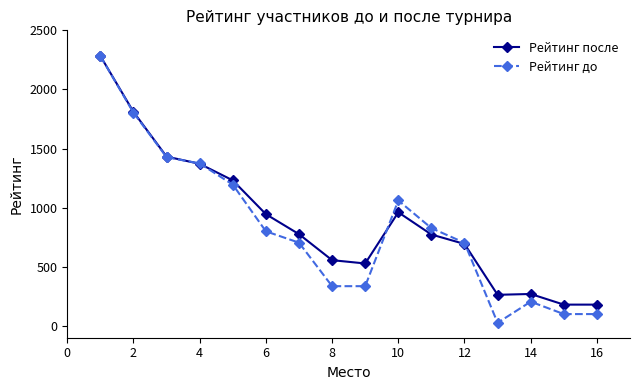

Which series has the widest spread of values?

Рейтинг до